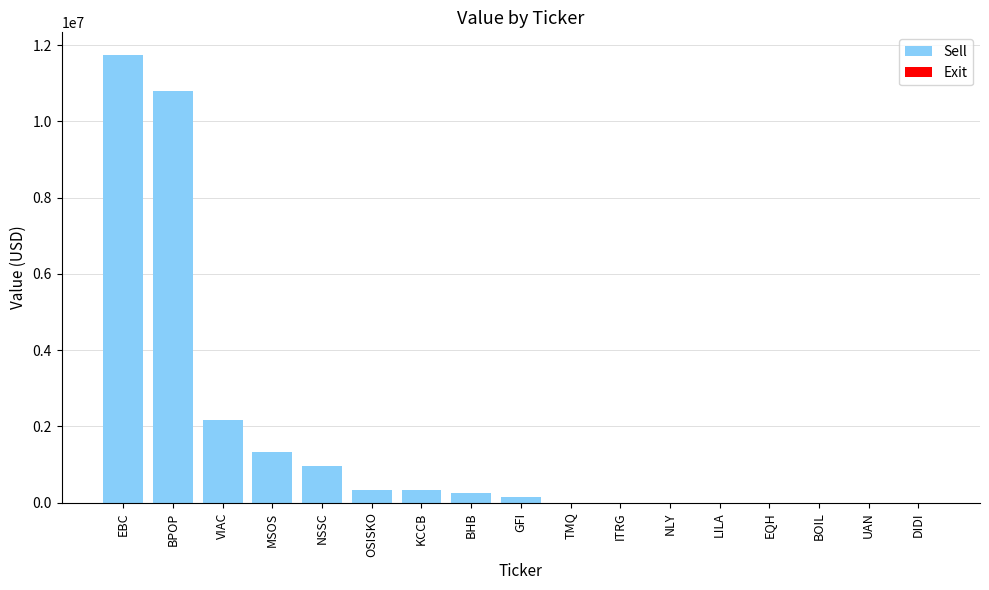

True or false: the data shows 1856018 at MSOS.

False